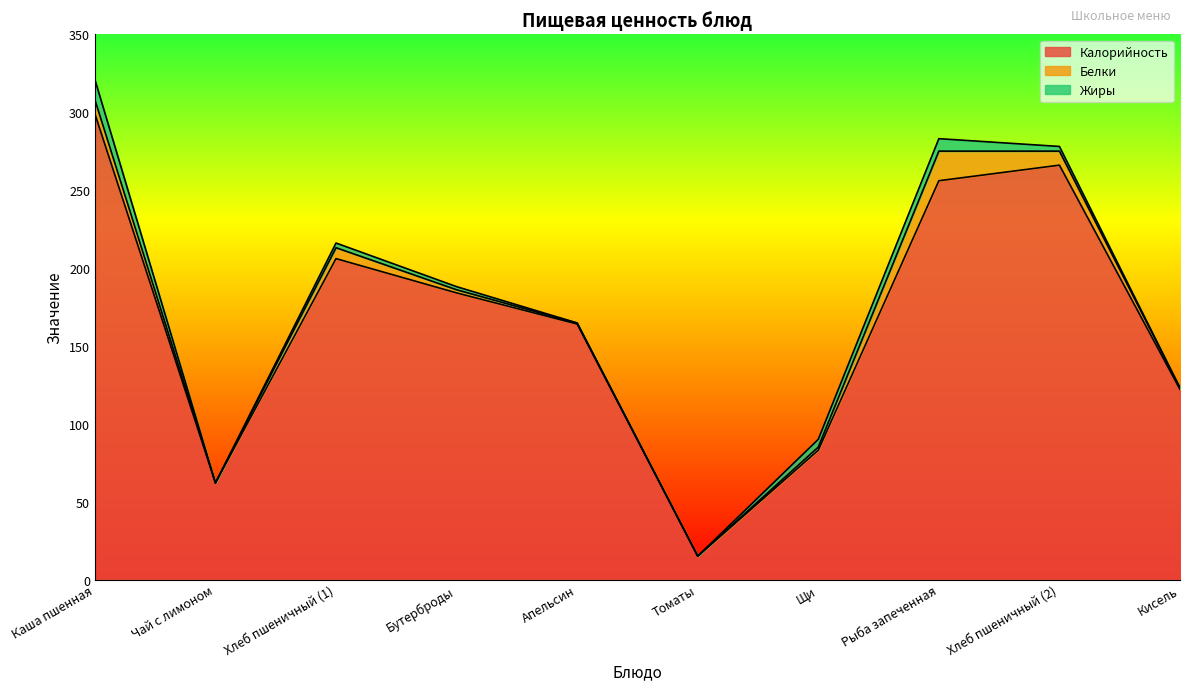

What is the difference between the maximum and minimum values in the Калорийность series?

284.0